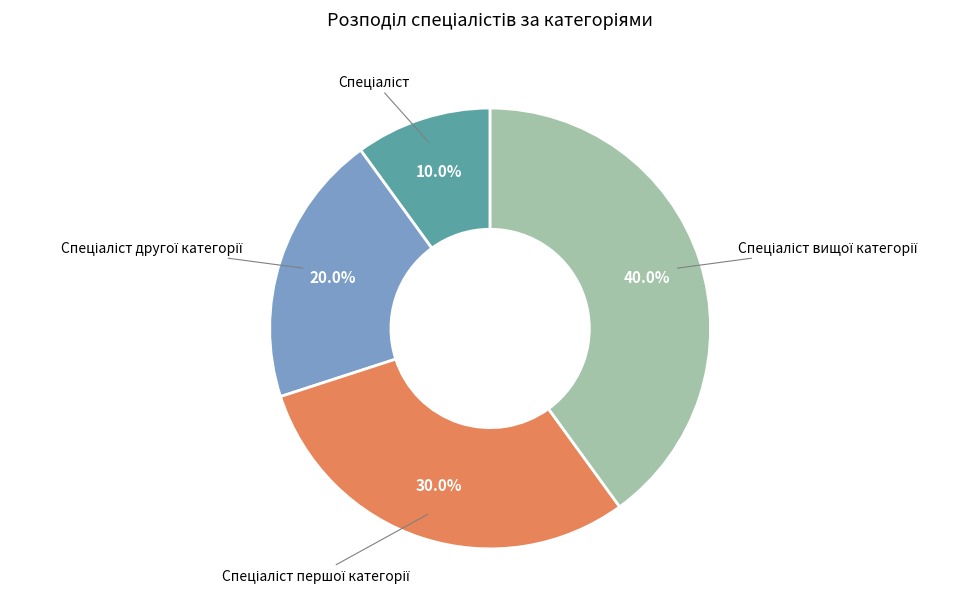

How many segments does this pie chart have?

4